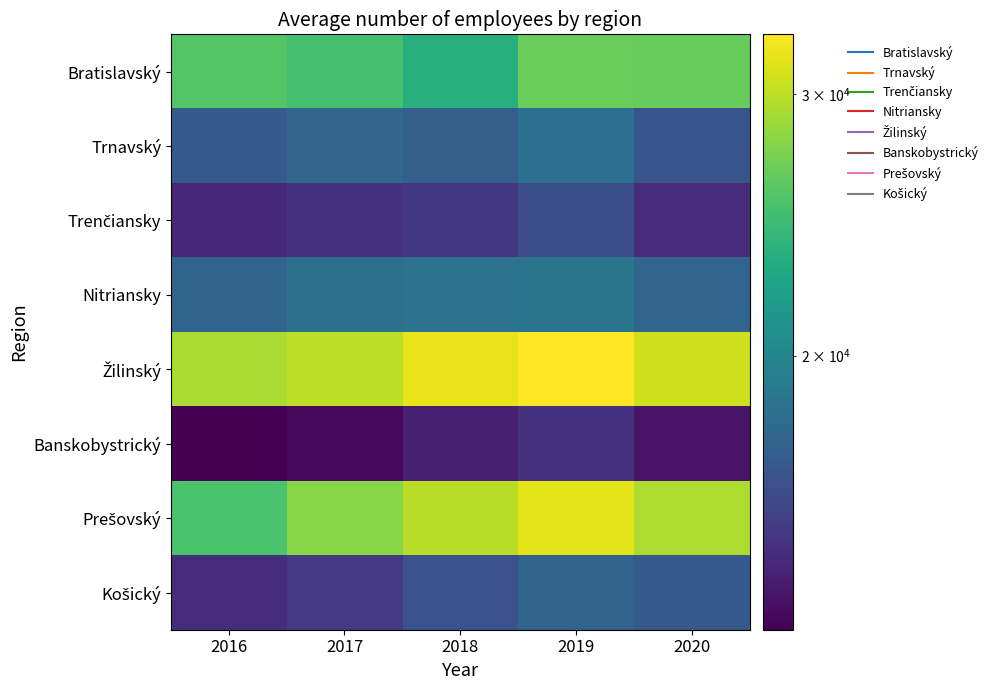

Which series has the largest range (max minus min)?

Prešovský